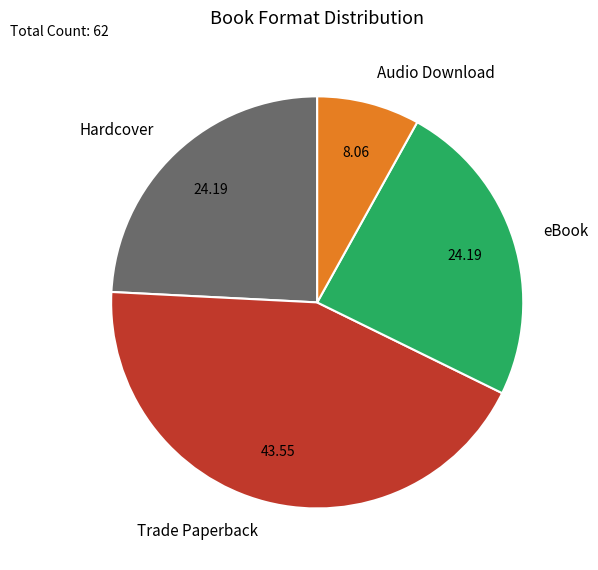

Which category has the smallest portion of the pie?

Audio Download